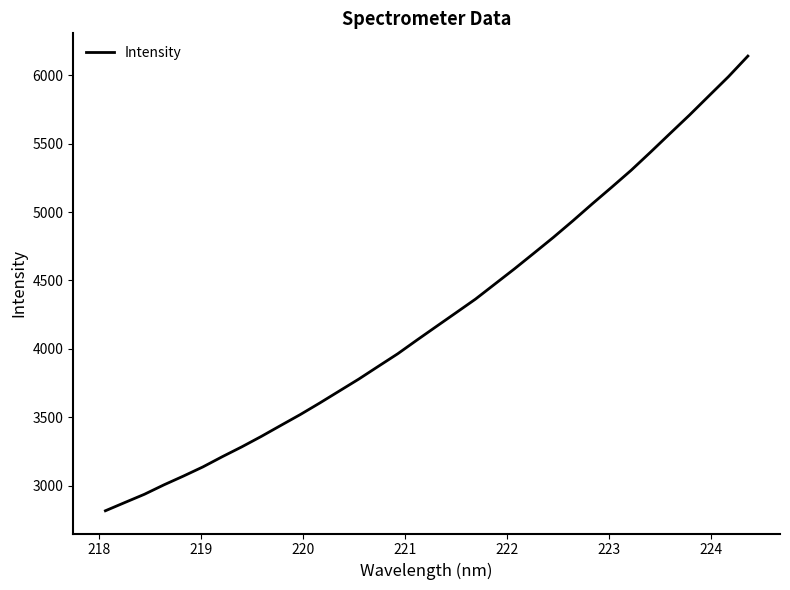

What is the greatest value displayed?

6139.7